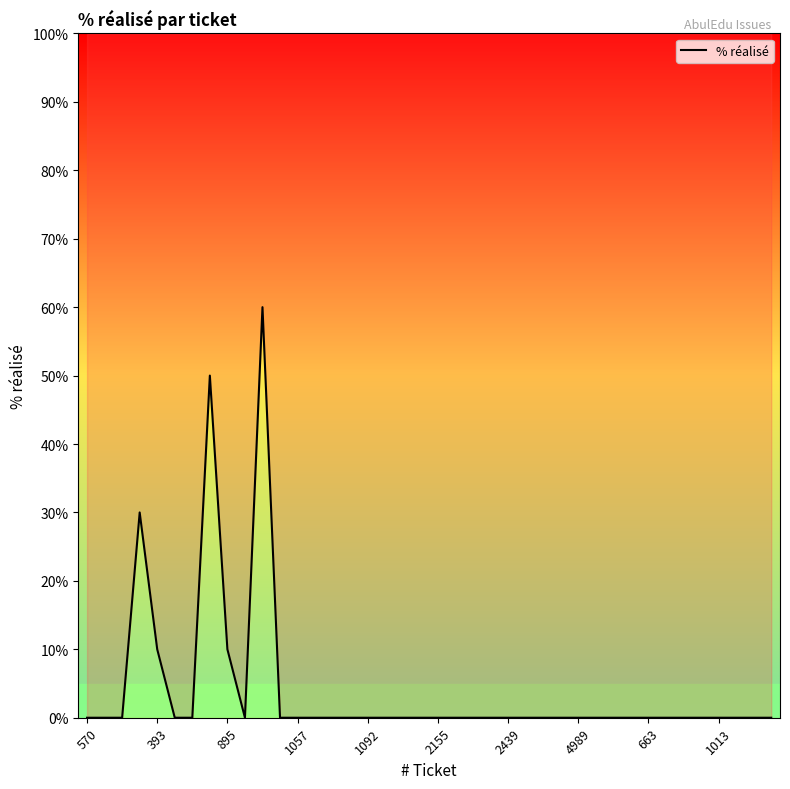

What position from the right is 33?

7